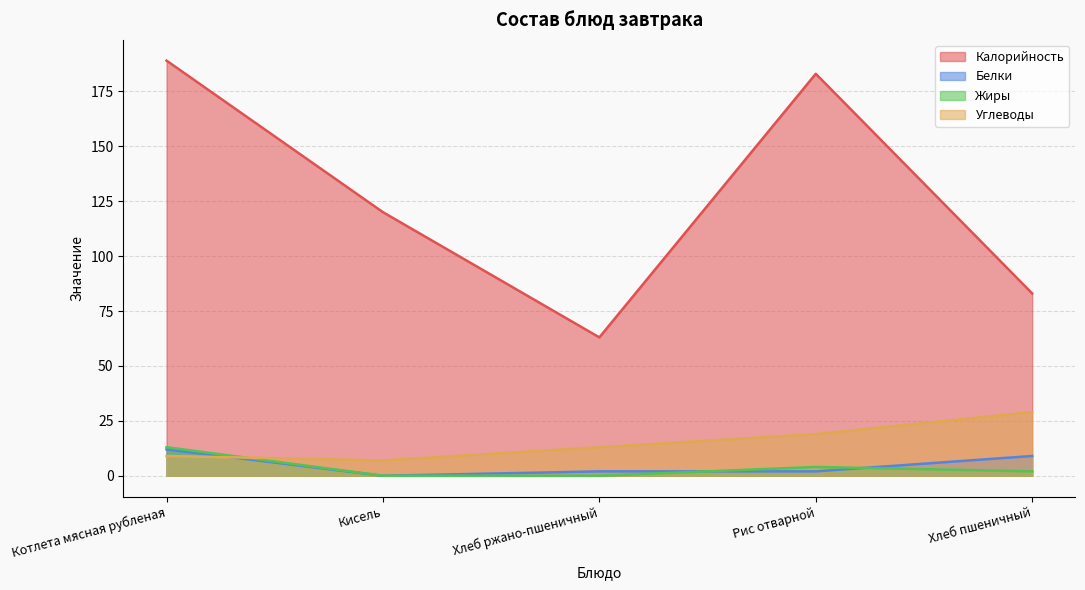

What is the spread (max minus min) of values at Кисель?

120